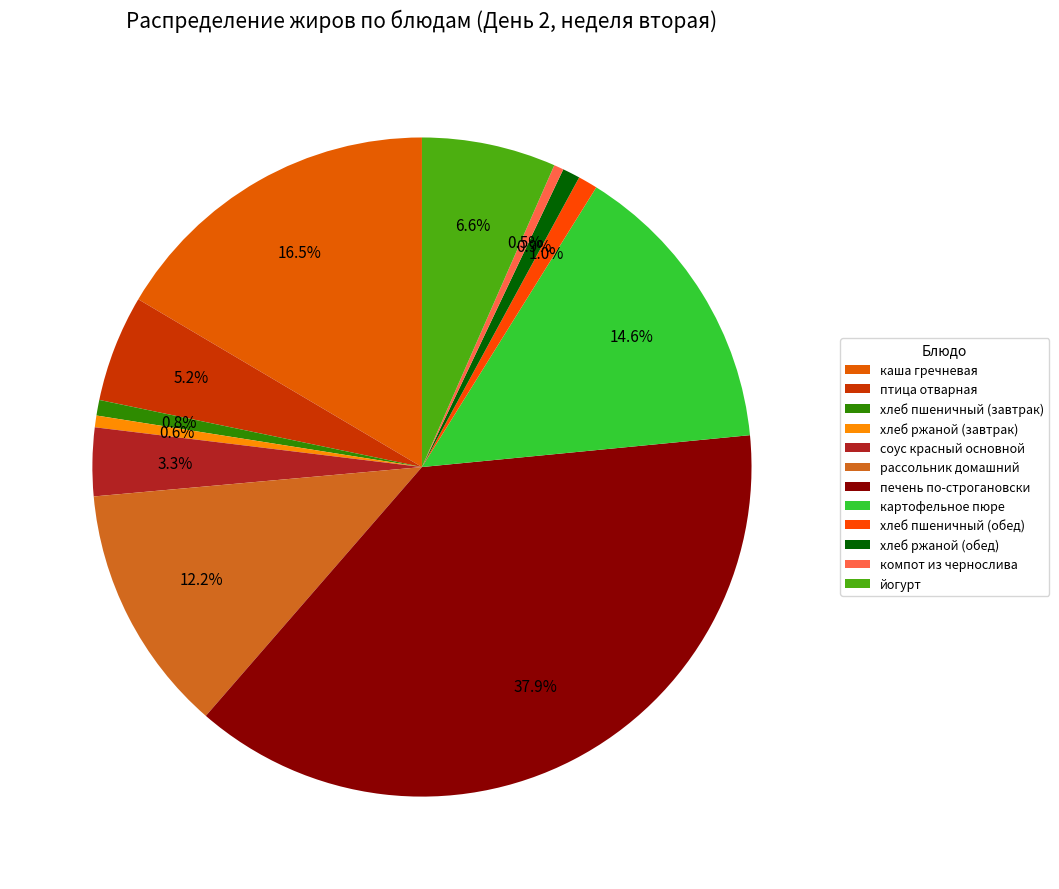

Count the number of slices in the pie.

12